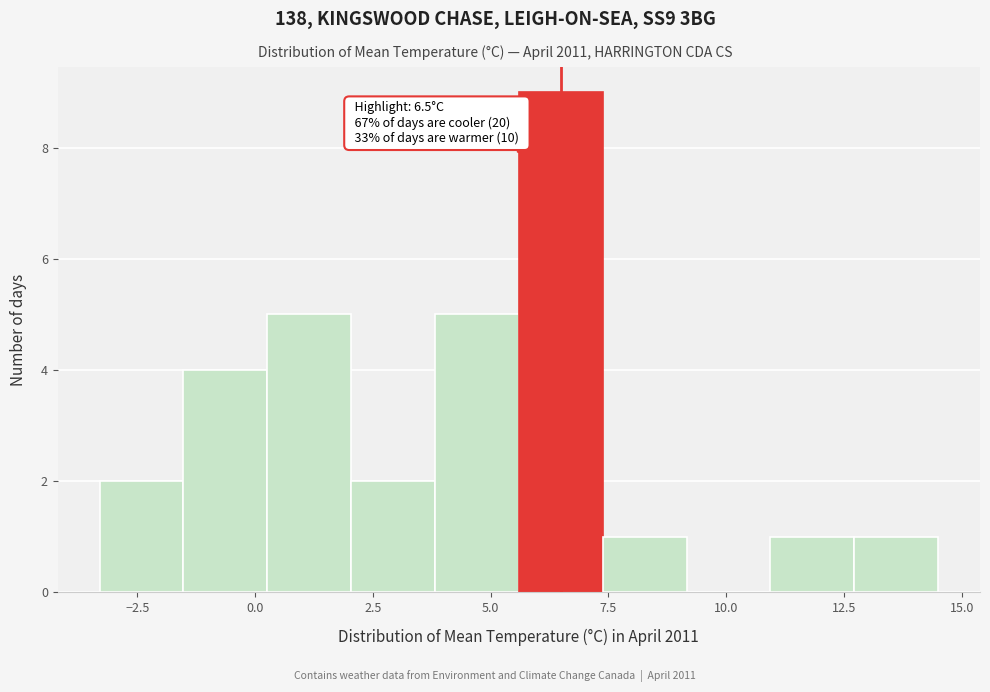

Read against the x-axis, roughly where is the centre of the tallest bar?

6.5